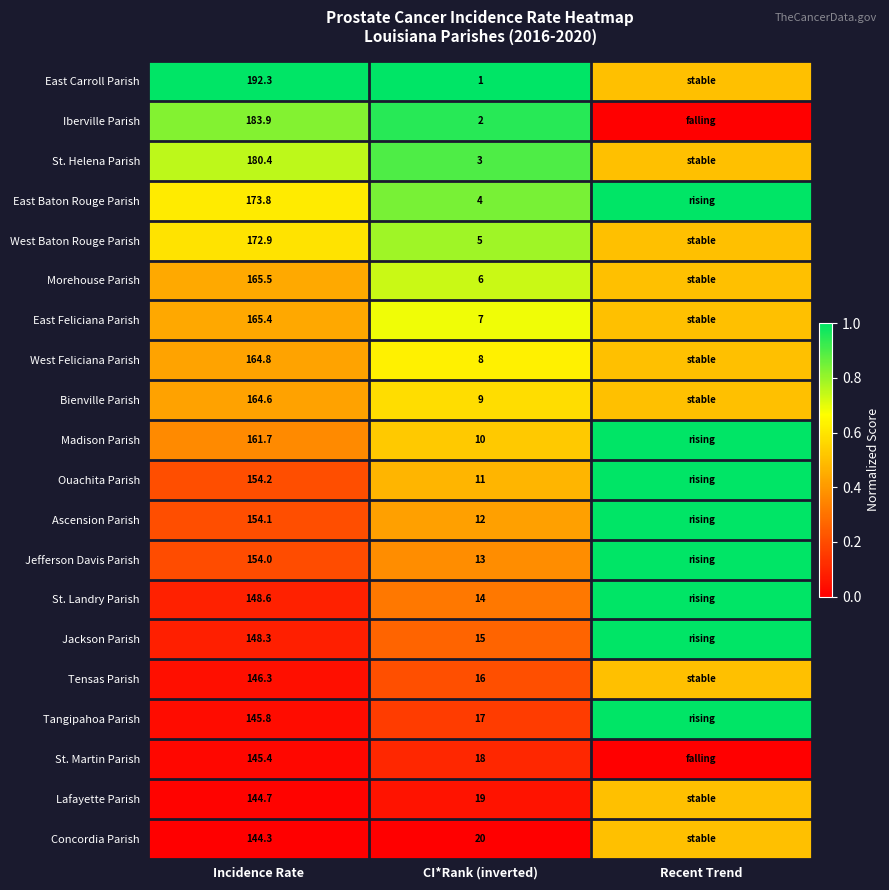

At which category is the sum across all series the highest?

Recent Trend